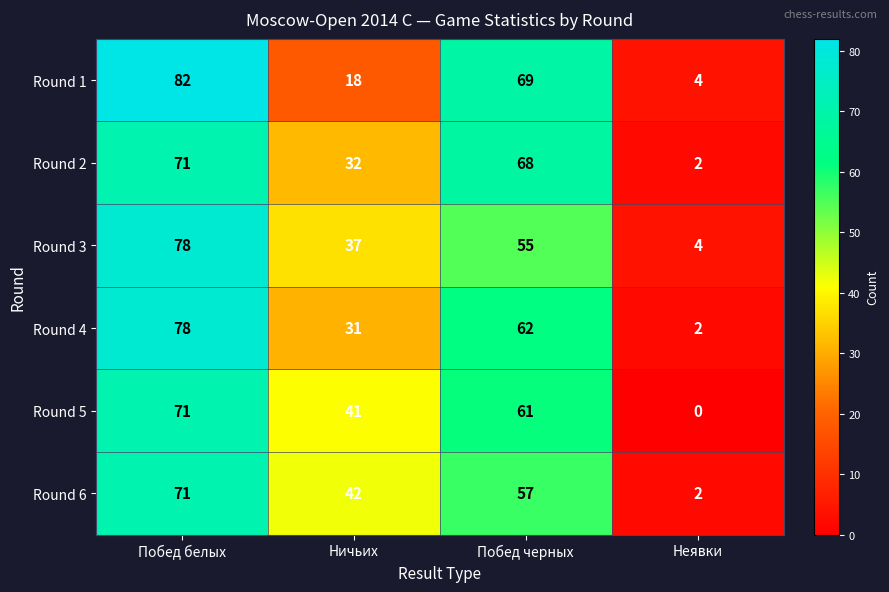

List the labels in order of Round 2 value, smallest first.

Неявки, Ничьих, Побед черных, Побед белых